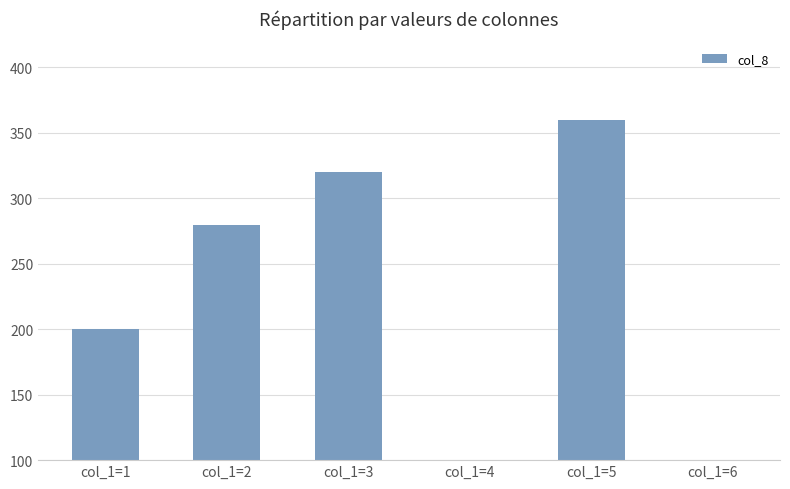

Rank the categories by value from lowest to highest.

col_1=6, col_1=4, col_1=1, col_1=2, col_1=3, col_1=5